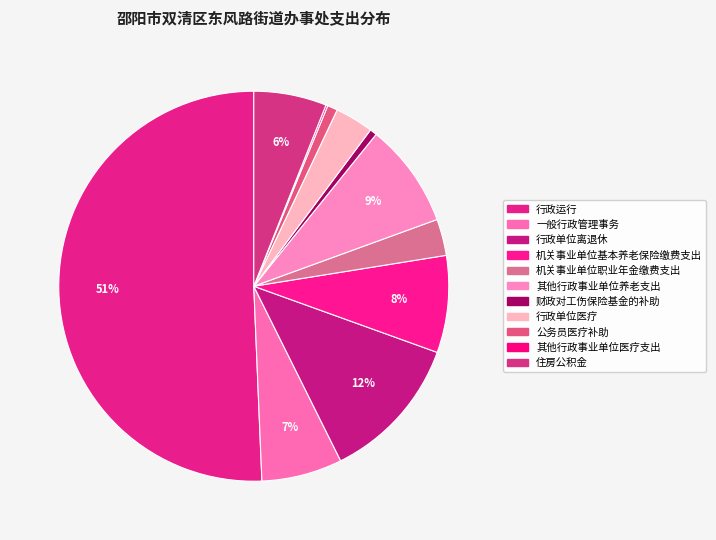

True or false: 行政单位离退休 accounts for 7% of the total.

False